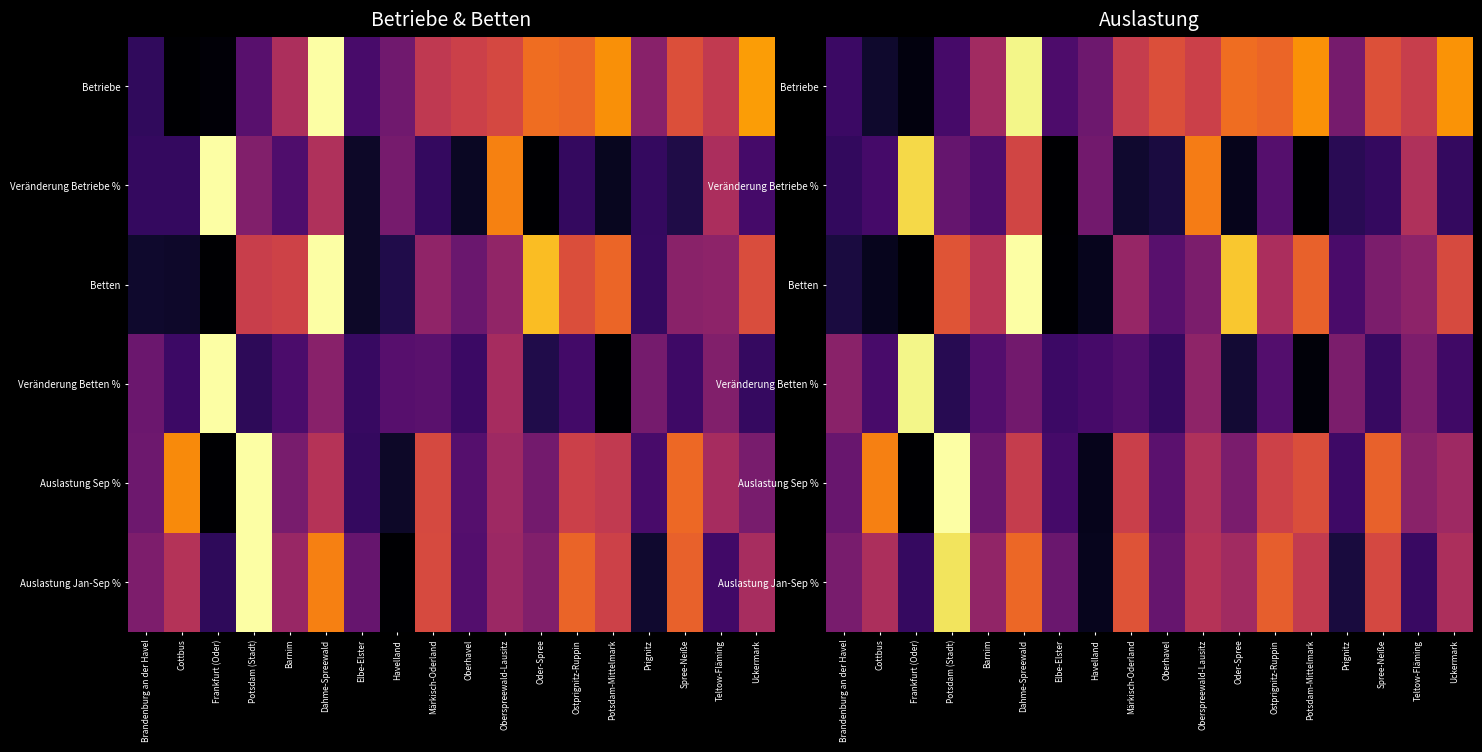

The value of Betten at Oder-Spree is 0.9. True or false?

True